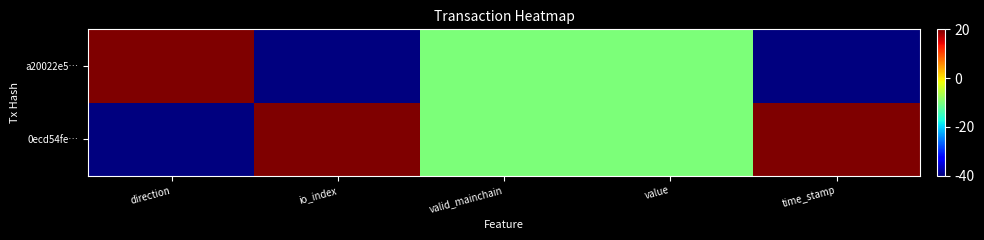

Which series has the largest range (max minus min)?

0ecd54fe…